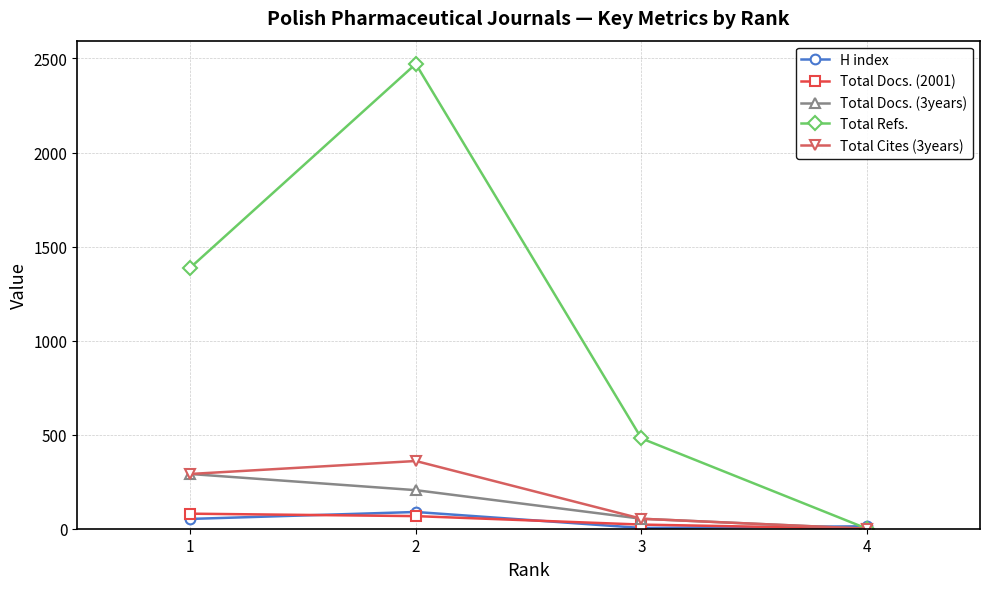

Count the number of categories in the chart.

4